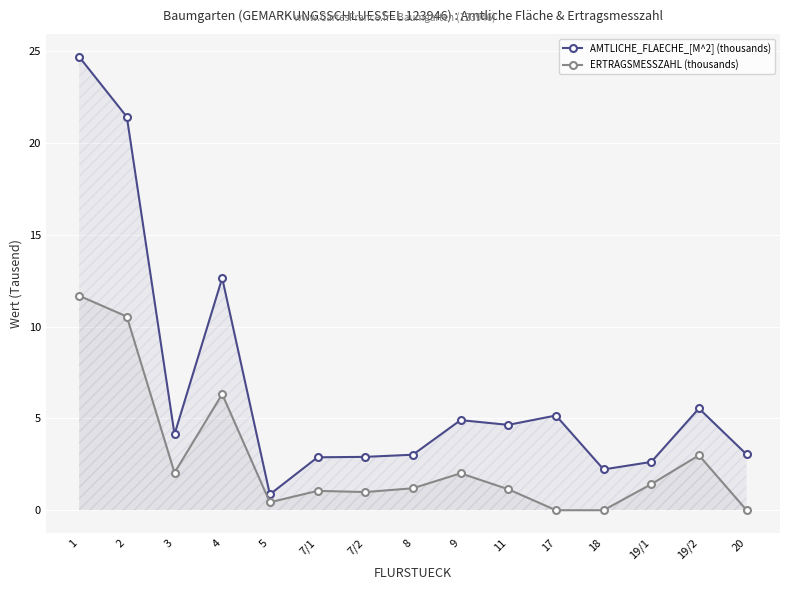

What is the difference between the maximum and minimum values in the AMTLICHE_FLAECHE_[M^2] (thousands) series?

23.8